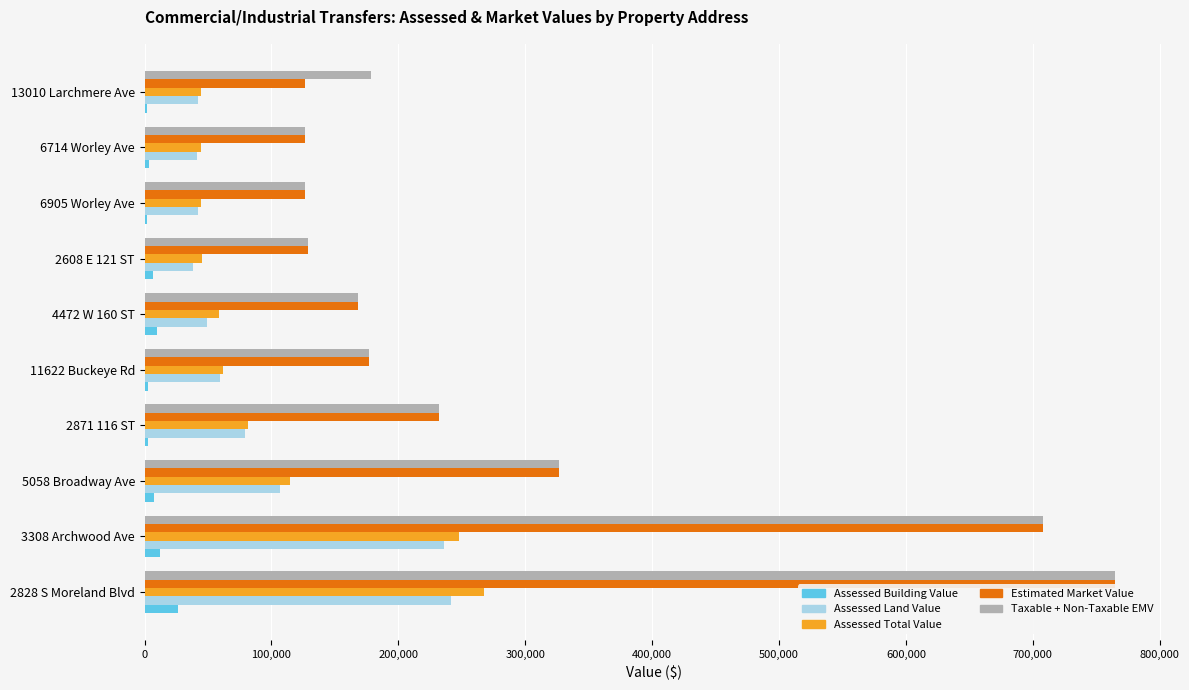

How many data points does each series have?

10